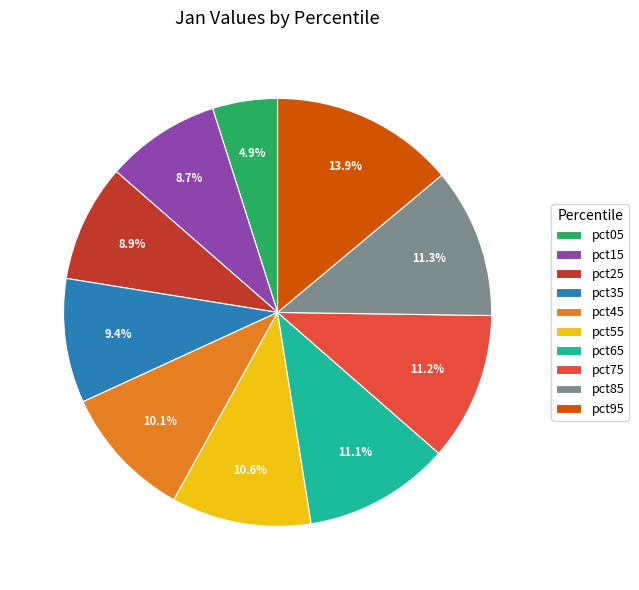

To the nearest percent, what percentage of the pie is pct85?

11%